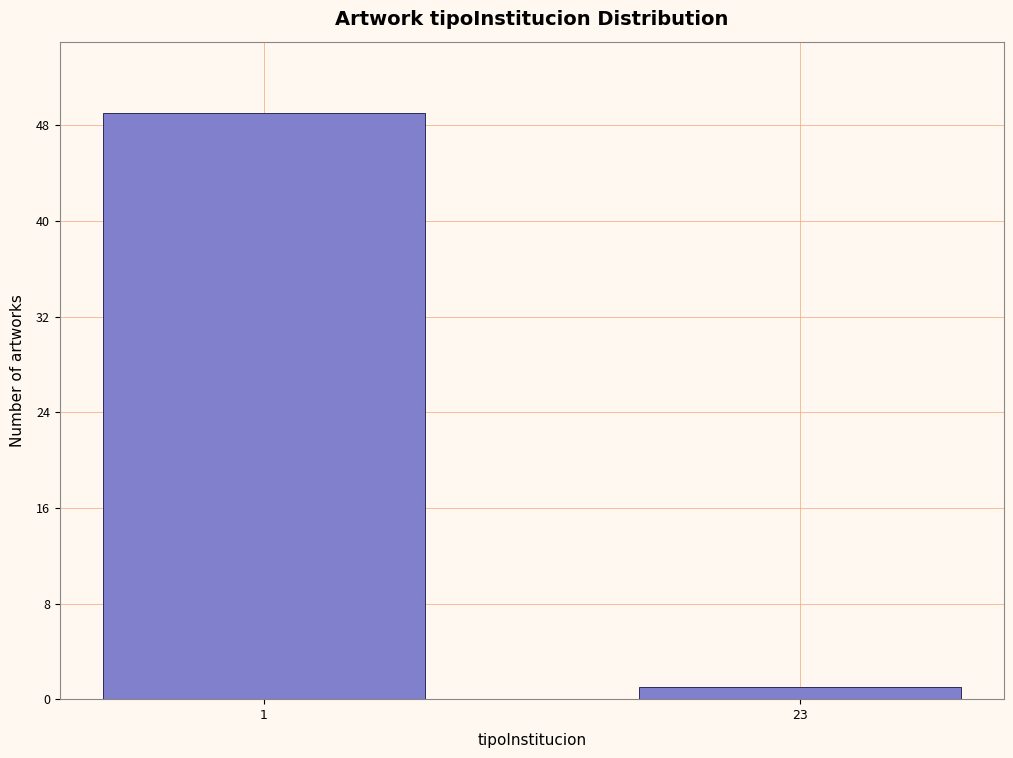

Reading left to right, extract all data points from this chart.

1=49	23=1